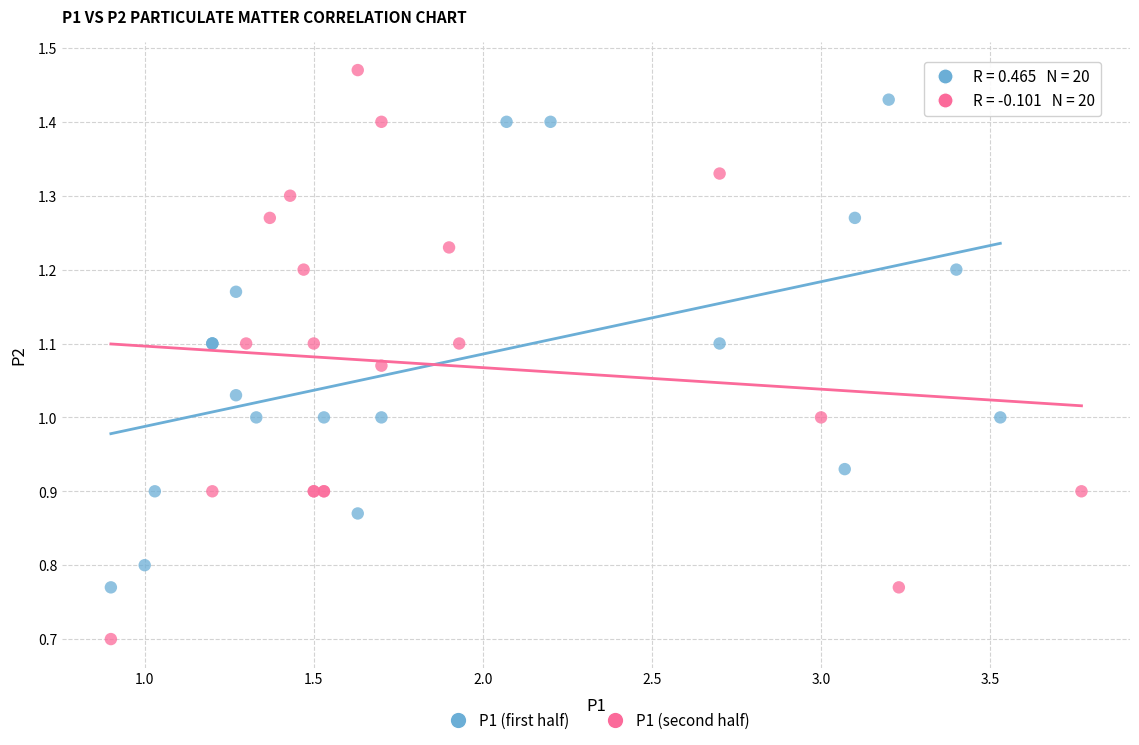

Which series reaches the maximum Y coordinate?

P1 (second half)